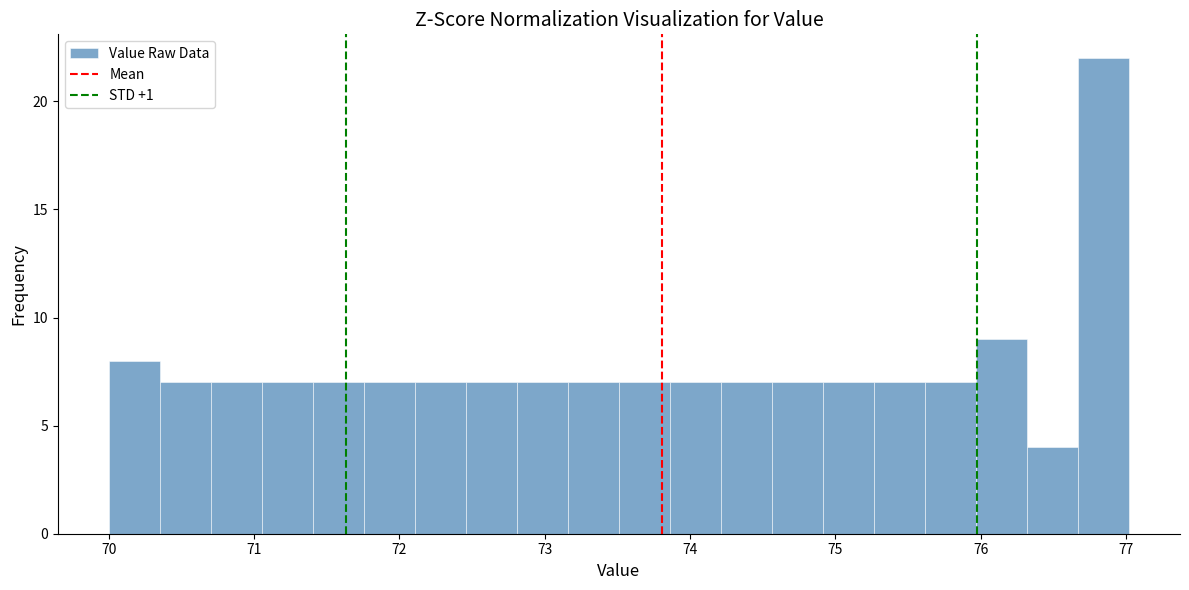

Read against the x-axis, roughly where is the centre of the tallest bar?

76.8